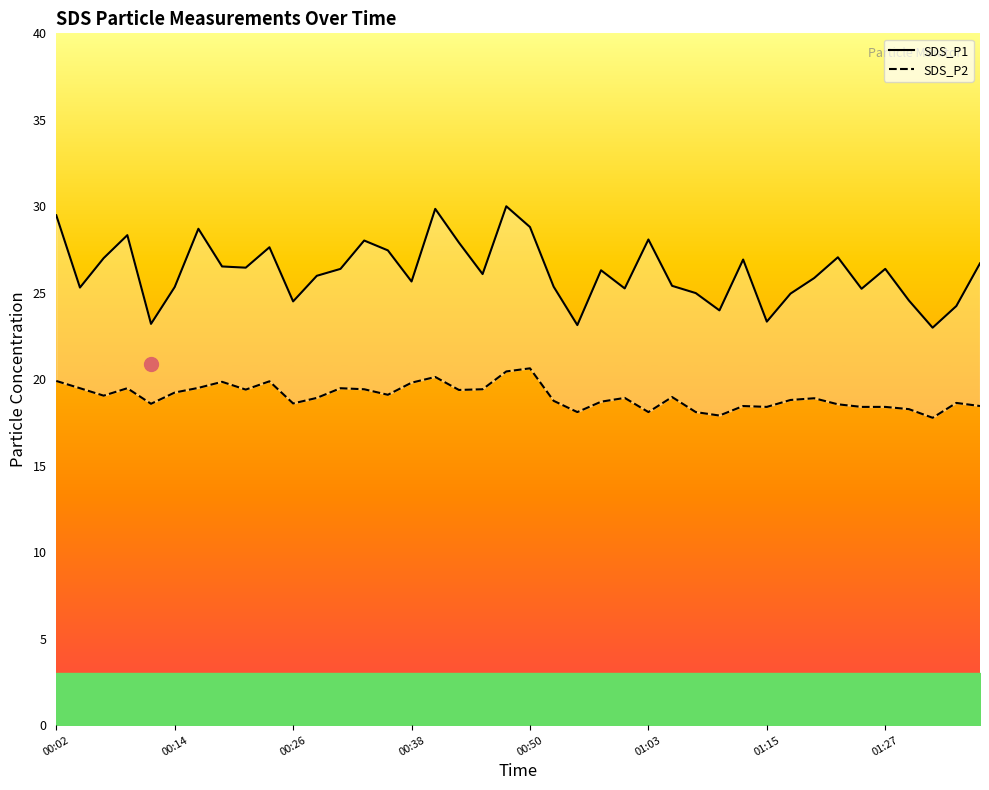

Reading left to right, extract all data points from this chart.

SDS_P1: 29.5	25.3	27.0	28.3	23.2	25.3	28.7	26.5	26.4	27.6	24.5	26.0	26.4	28.0	27.4	25.6	29.9	27.9	26.1	30.0	28.8	25.4	23.1	26.3	25.2	28.1	25.4	25.0	24.0	26.9	23.3	24.9	25.9	27.1	25.2	26.4	24.6	23.0	24.2	26.7
SDS_P2: 19.9	19.5	19.1	19.5	18.6	19.2	19.5	19.9	19.4	19.9	18.6	18.9	19.5	19.4	19.1	19.8	20.1	19.4	19.4	20.4	20.6	18.8	18.1	18.7	18.9	18.1	19.0	18.1	17.9	18.4	18.4	18.8	18.9	18.6	18.4	18.4	18.3	17.8	18.6	18.4